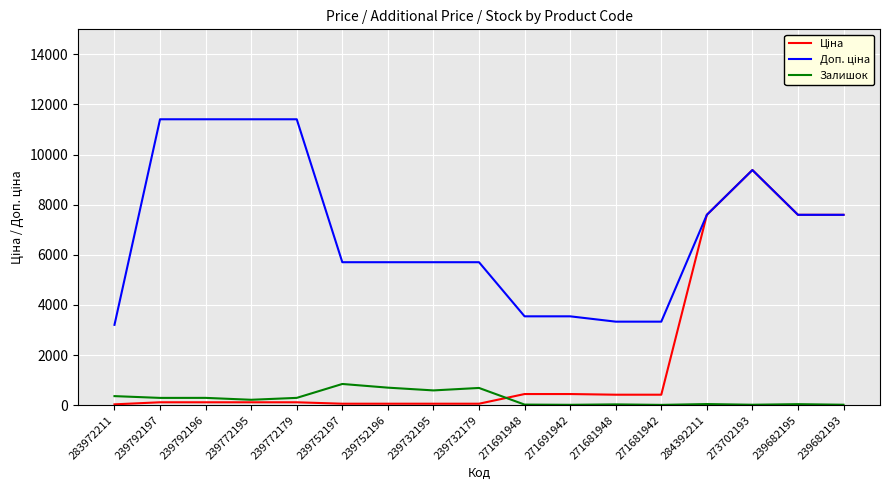

What is the maximum value shown in the chart?

11410.0